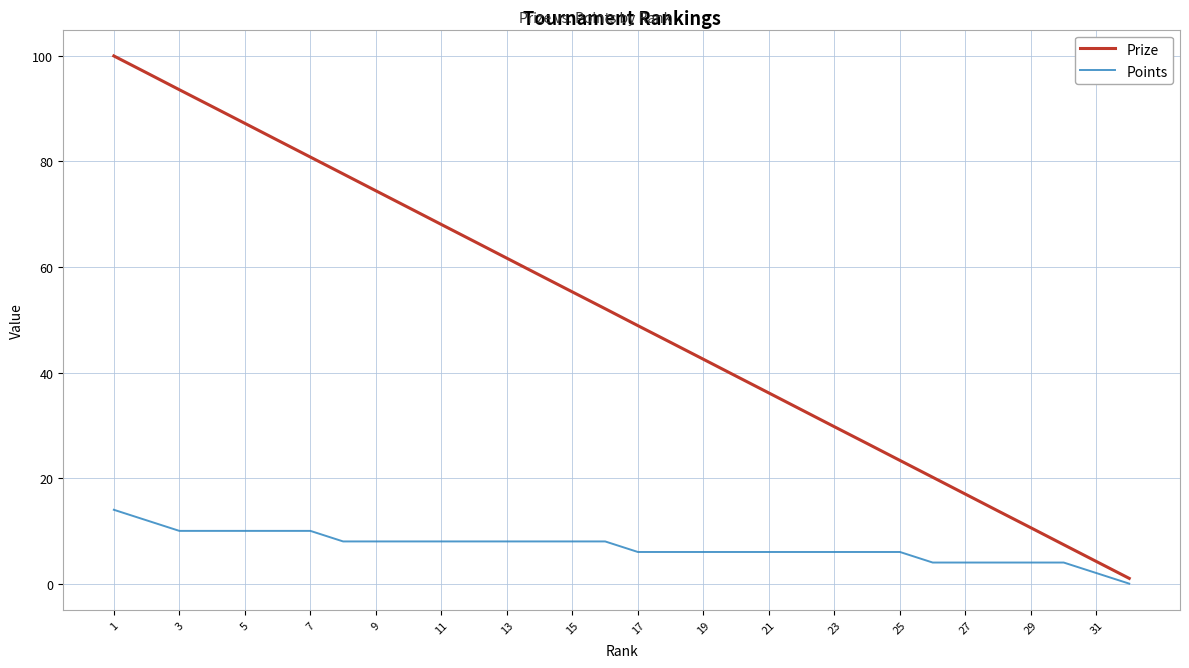

What is the maximum value shown in the chart?

100.0